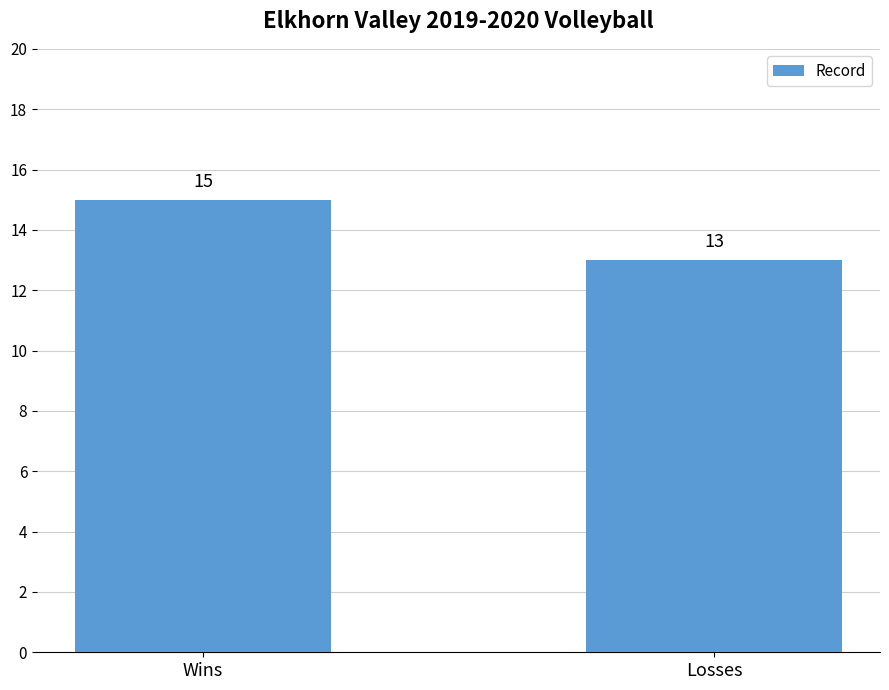

What position from the right is Wins?

2